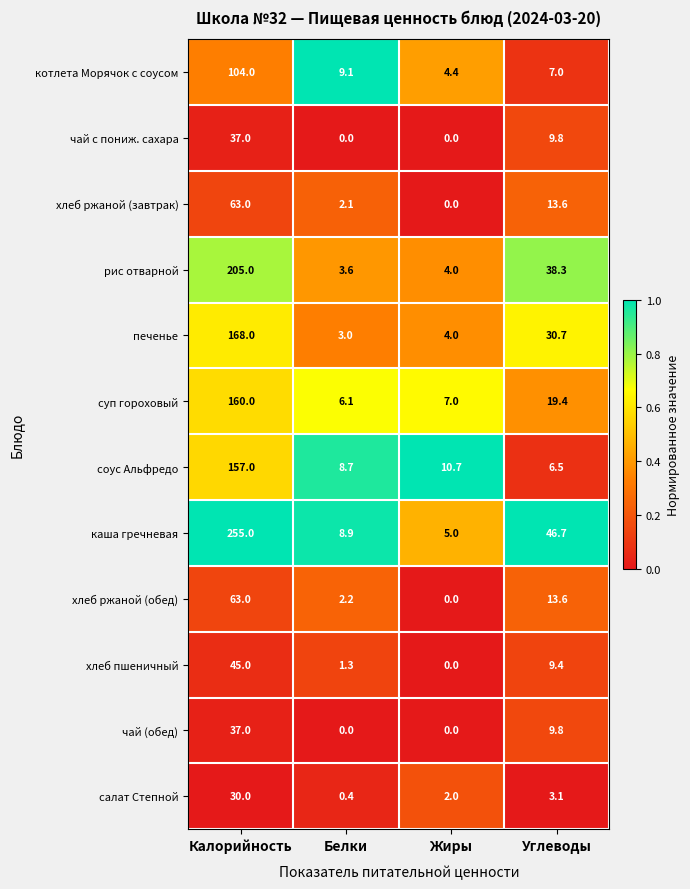

What is the total value across all series at Калорийность?

1324.0